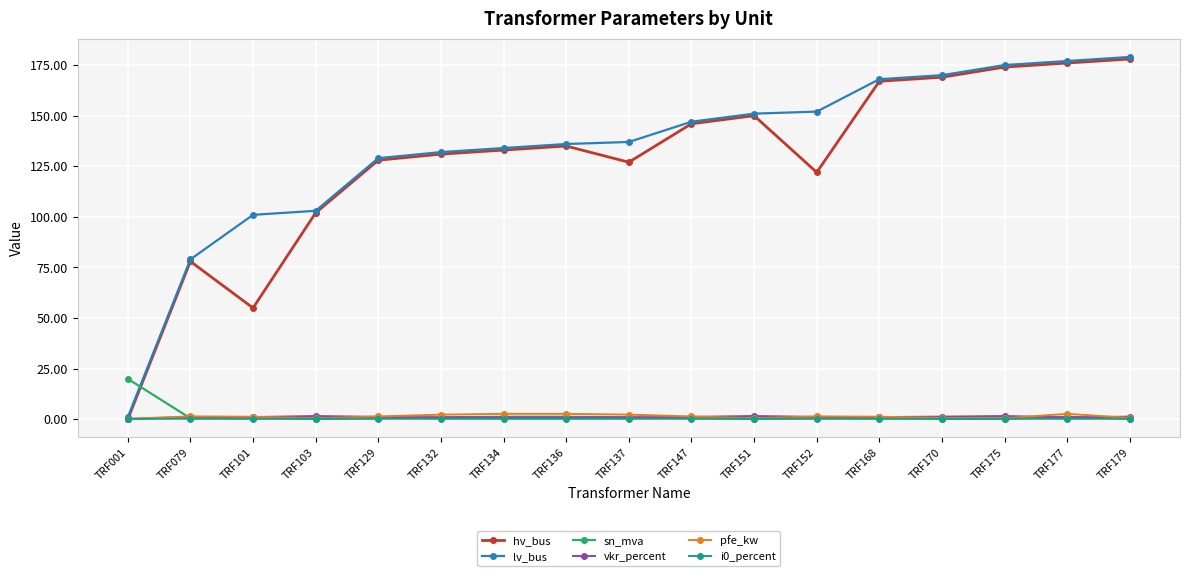

What is the maximum value shown in the chart?

179.0